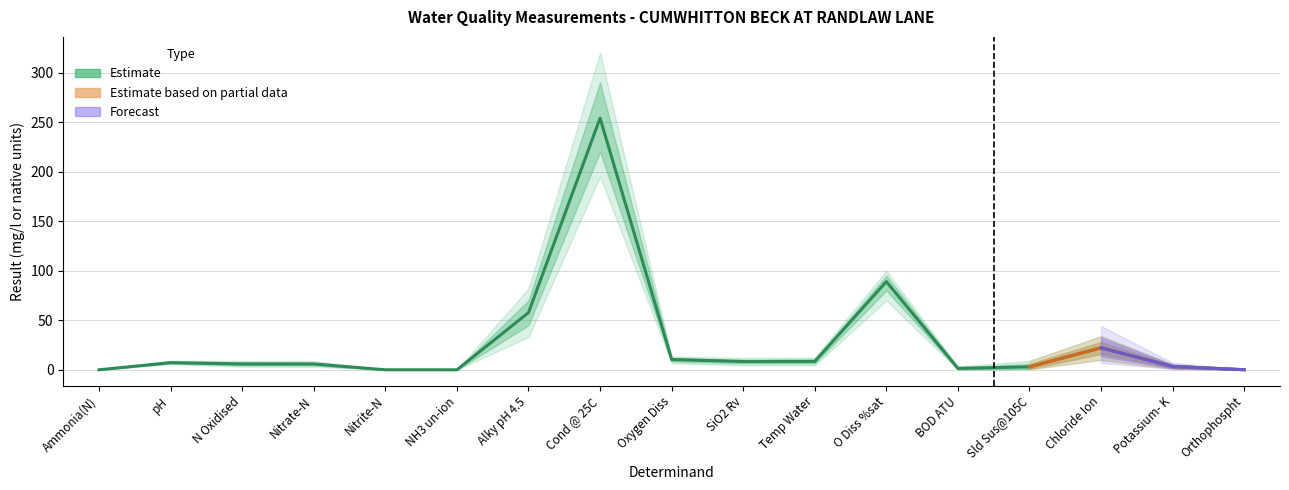

Does the chart have visible grid lines?

Yes